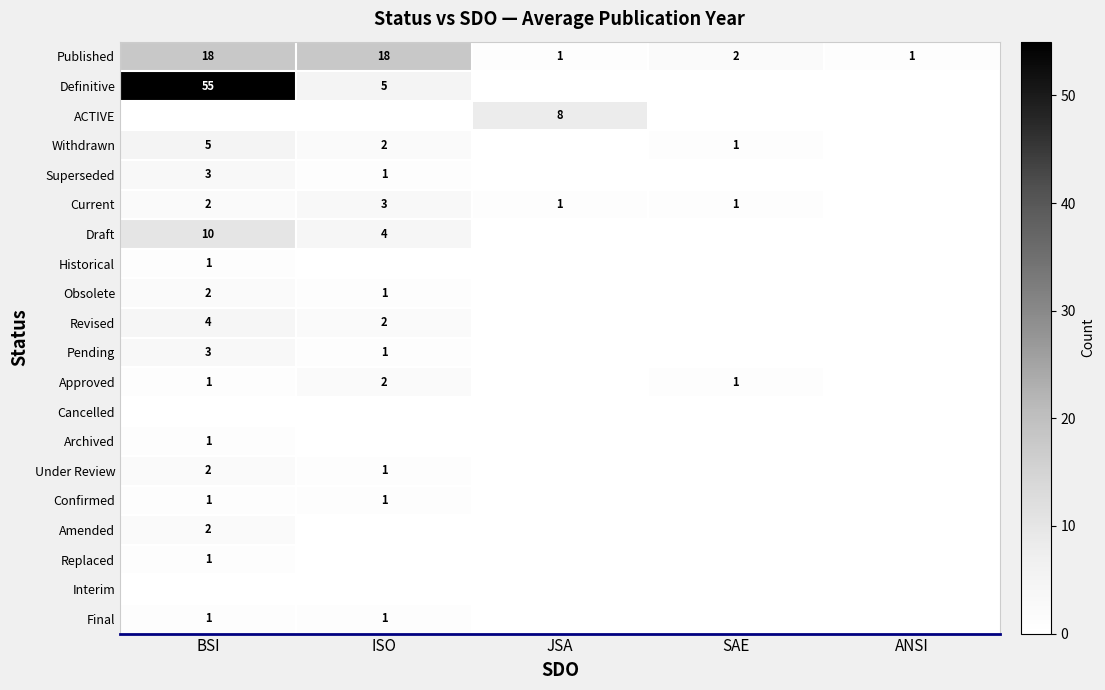

What is the average value of the Published series?

8